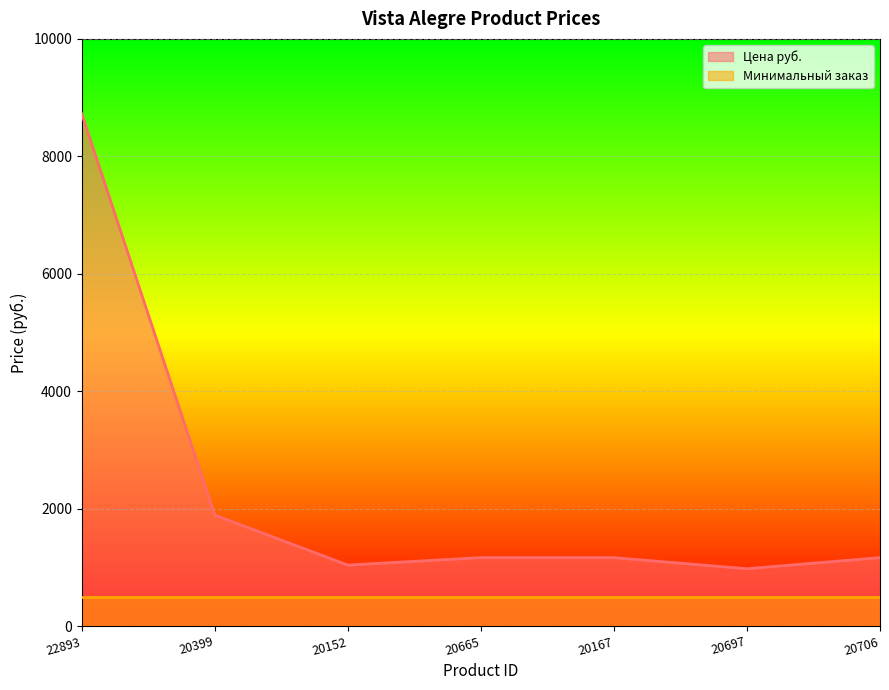

What is the average value?

2304